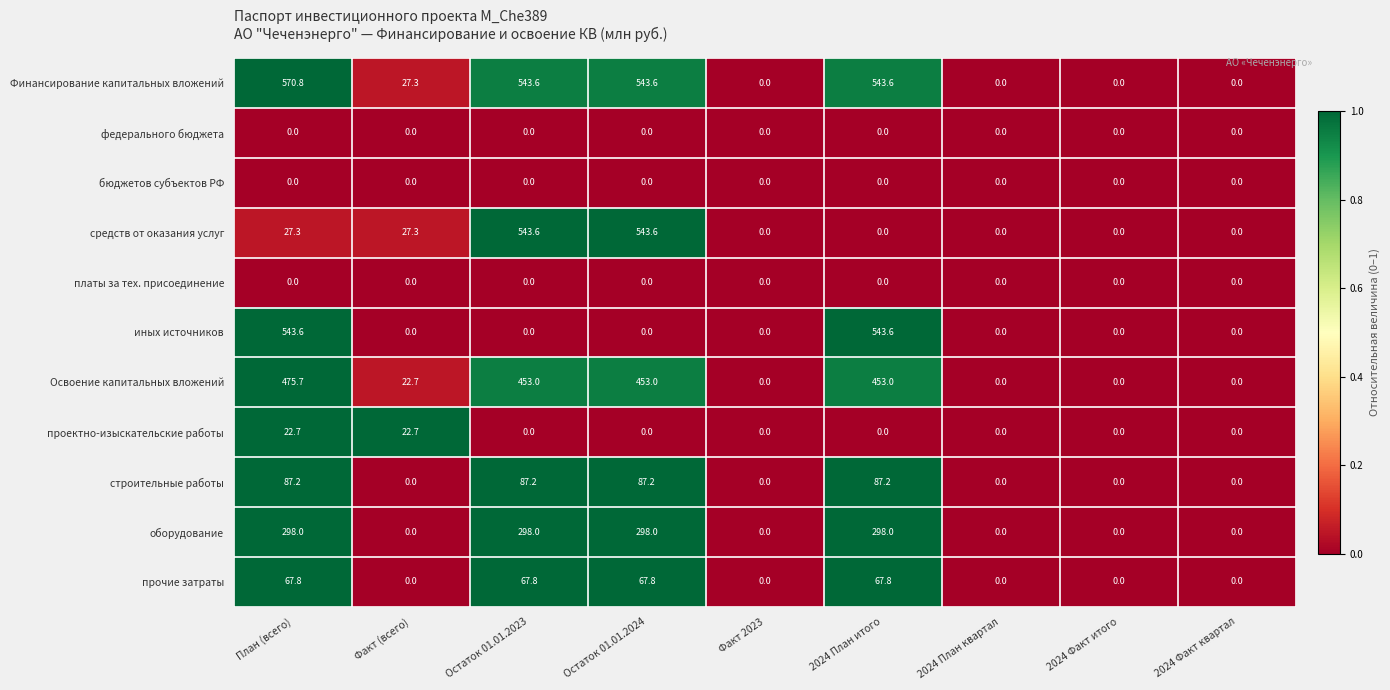

What is the difference between the иных источников values at 2024 План квартал and 2024 План итого?

543.6